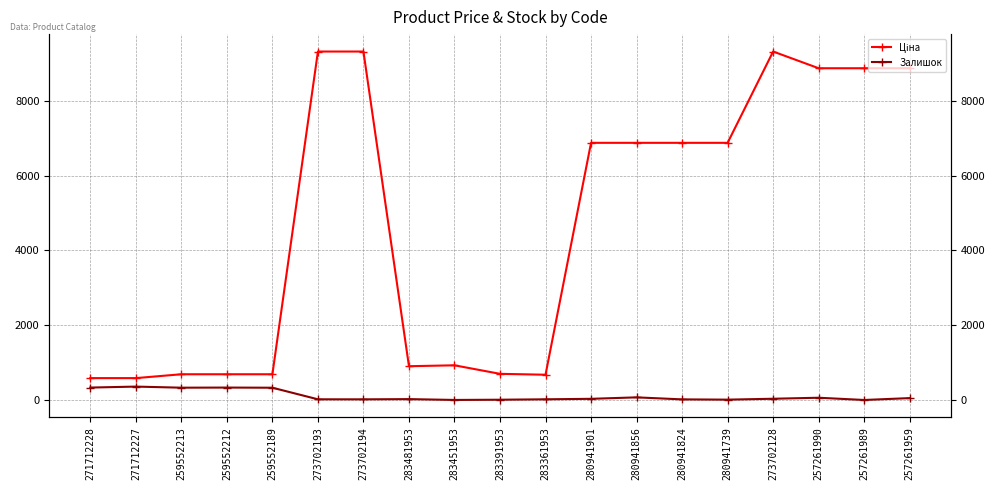

At which label is Ціна closest to 4953?

280941901